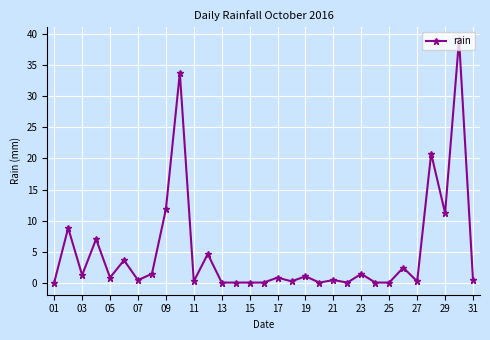

What is the greatest value displayed?

39.2